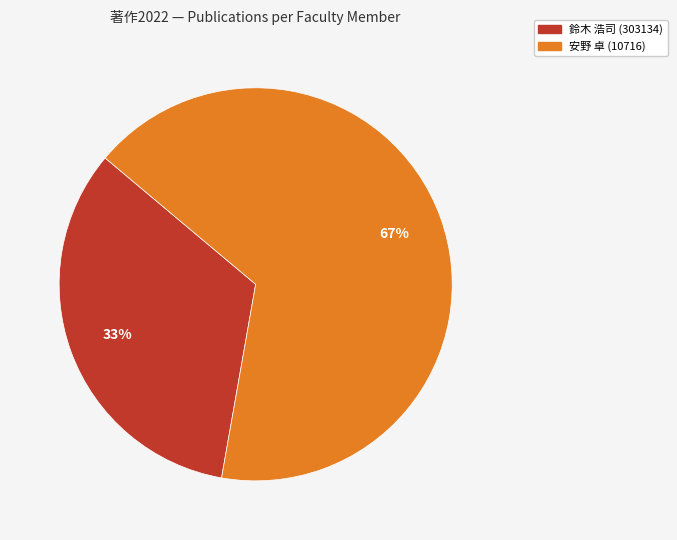

To the nearest percent, what is the average slice percentage?

50%